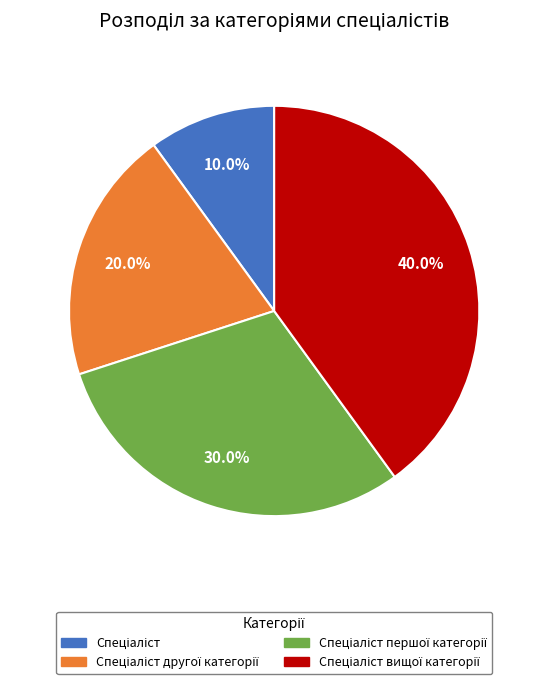

Does any single category account for the majority?

No